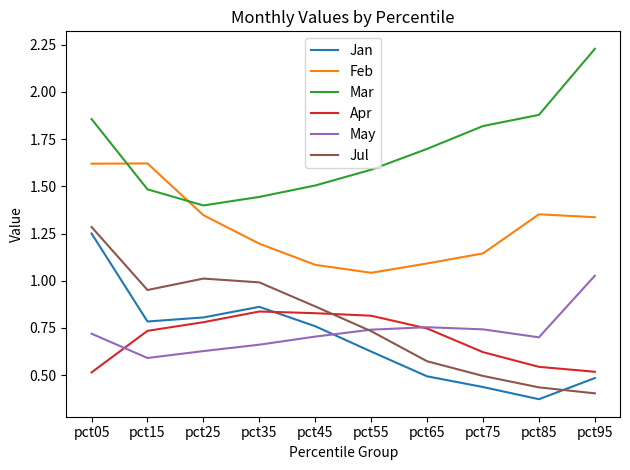

Between pct05 and pct65, which series saw the biggest shift?

Jan